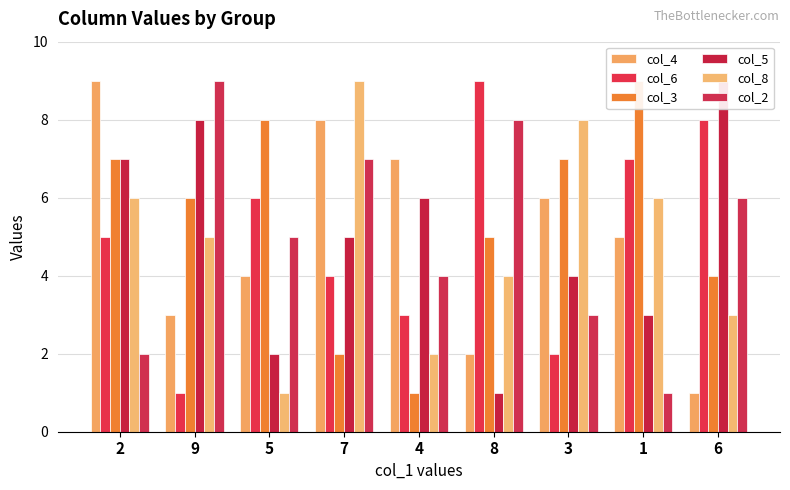

Between 2 and 8, which series saw the biggest shift?

col_4